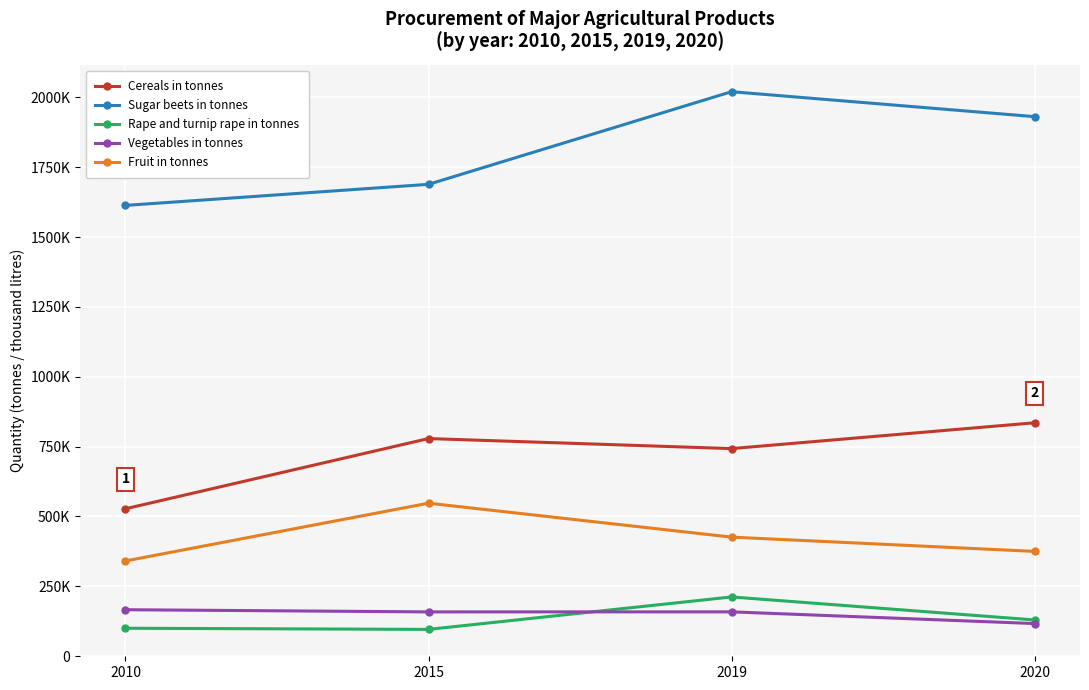

At which label is Rape and turnip rape in tonnes closest to 153684?

2020